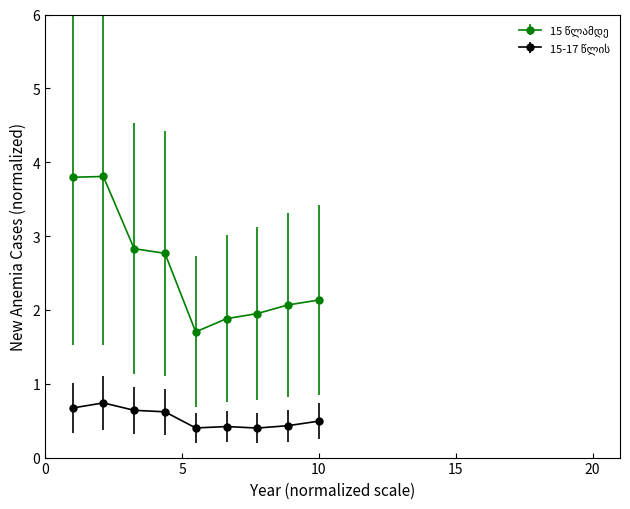

What is the smallest value displayed?

0.4